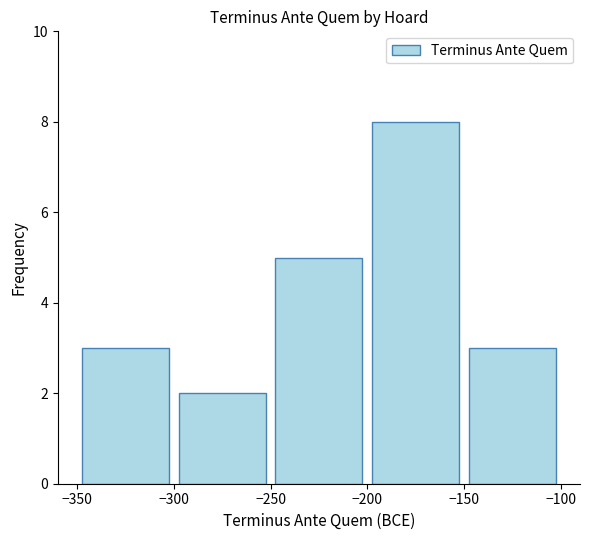

What is the difference between the maximum and minimum values?

6